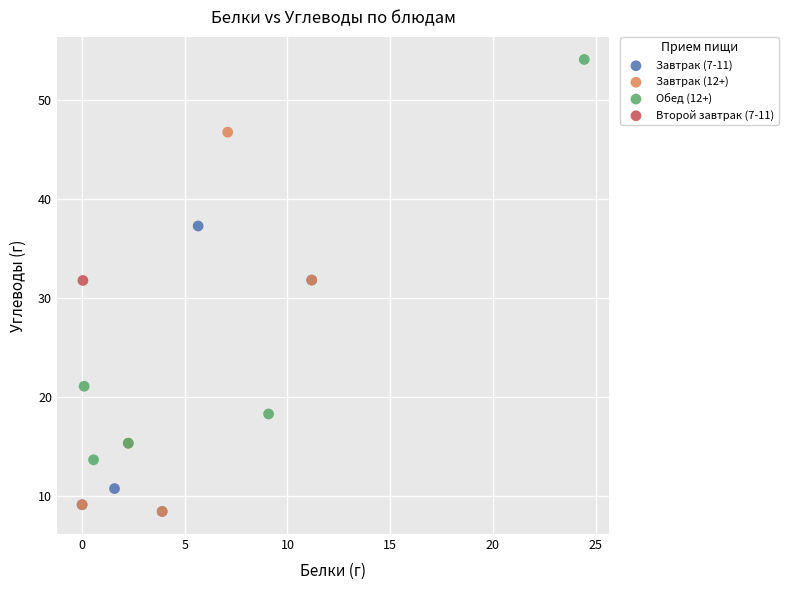

What are all the series names shown in the legend?

Завтрак (7-11), Завтрак (12+), Обед (12+), Второй завтрак (7-11)